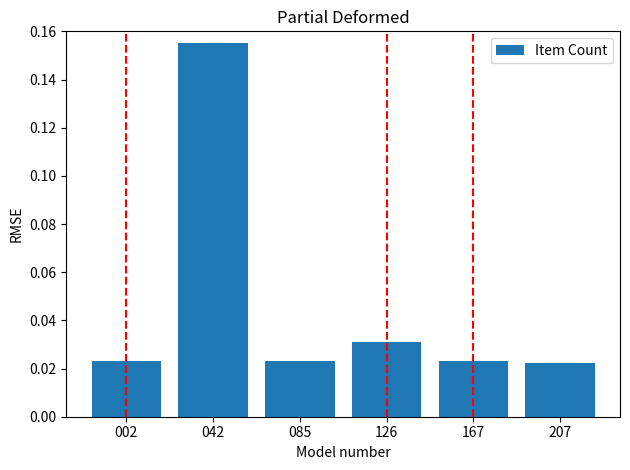

How many values are between 0 and 1?

6